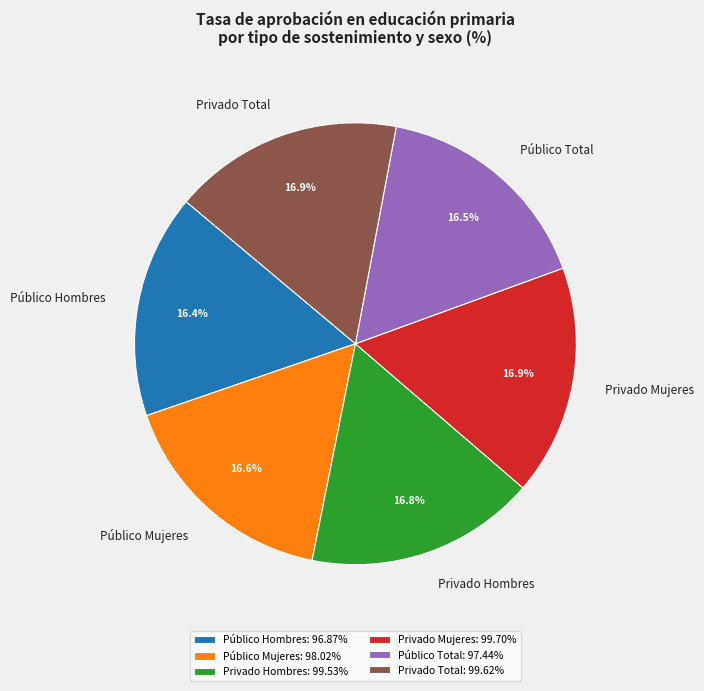

Approximately how many times larger is the value at Privado Total compared to Privado Hombres?

1.0